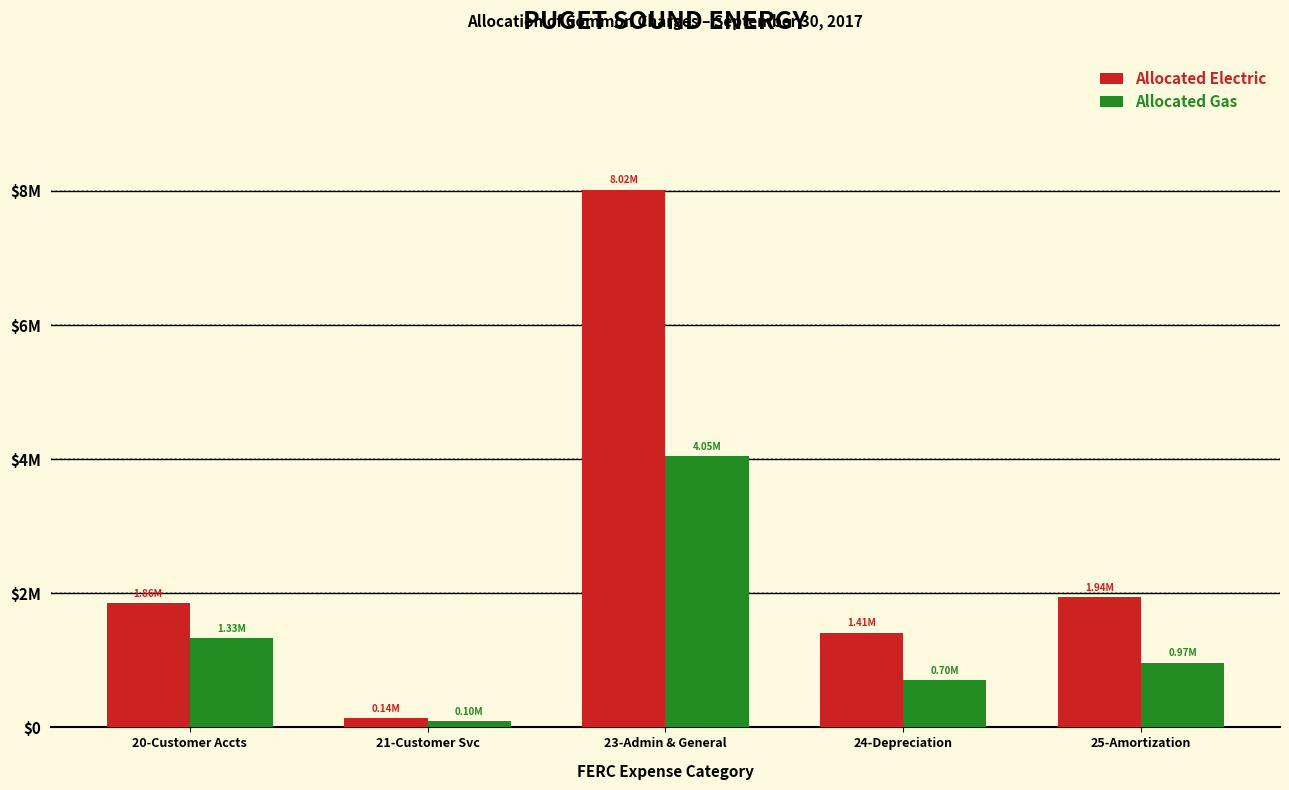

Are the bars grouped side by side (vs. stacked)?

Yes